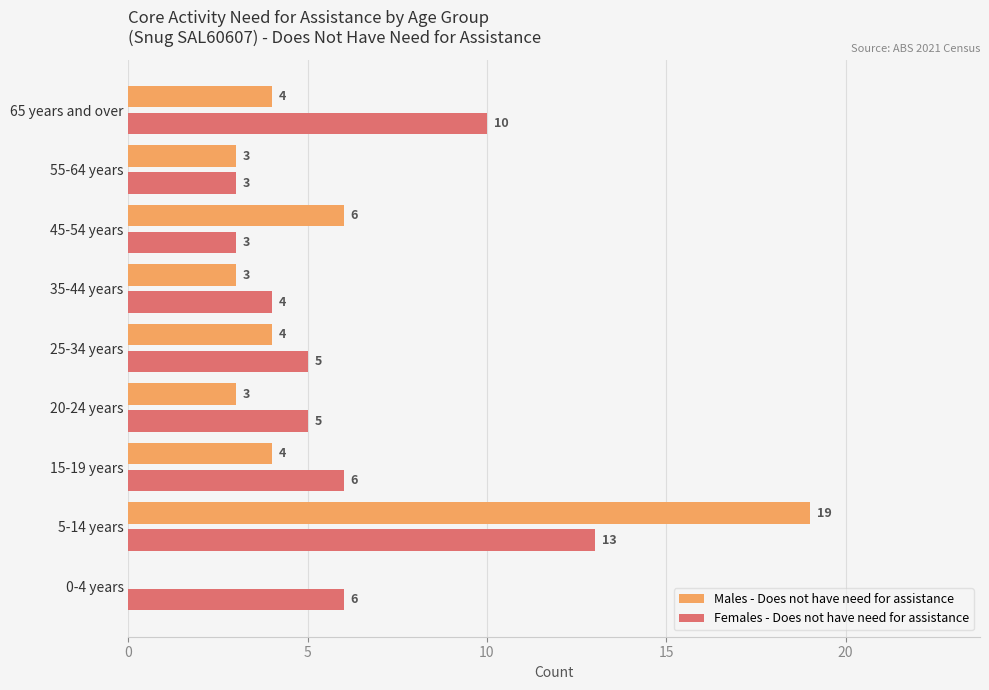

True or false: Females - Does not have need for assistance has a value of 5 at 55-64 years.

False